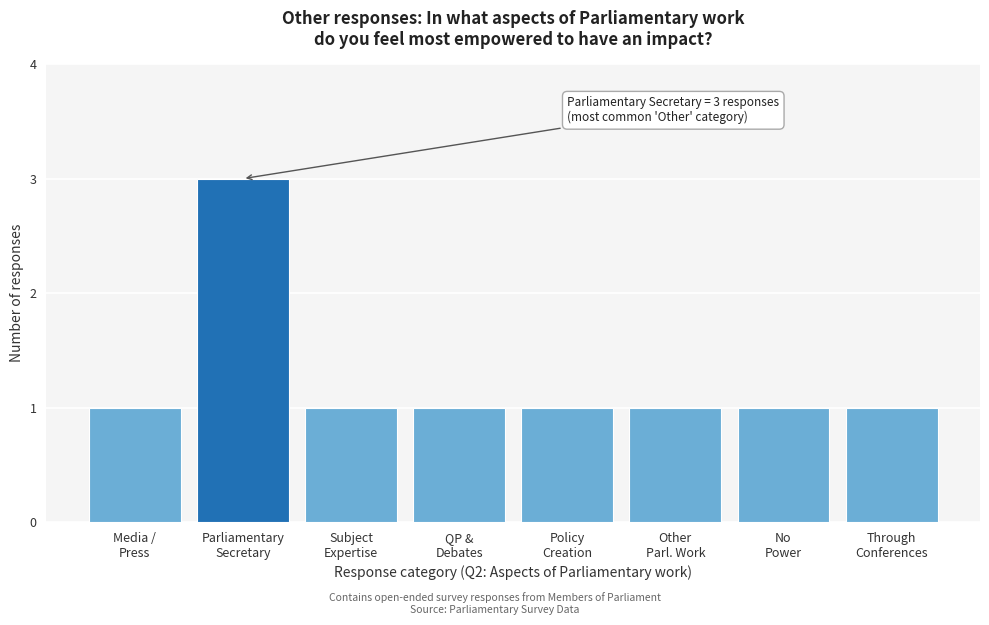

Reading left to right, list all the values displayed in this chart.

1	3	1	1	1	1	1	1